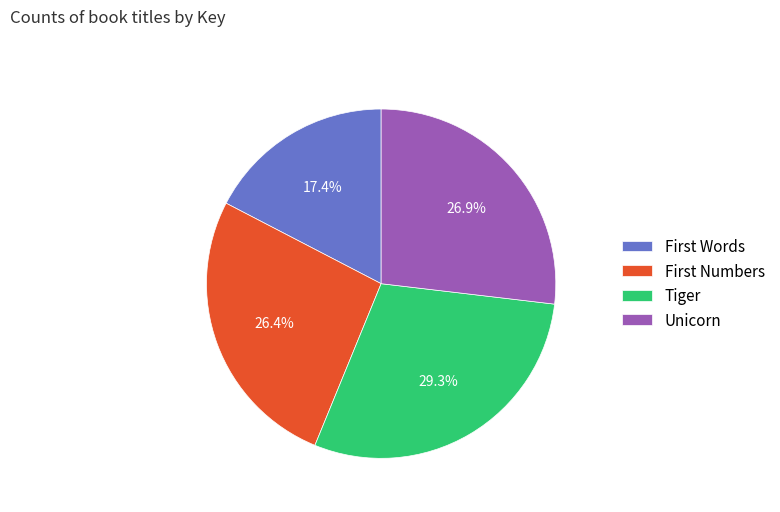

To the nearest percent, what is the difference between the Unicorn and Tiger slice percentages?

2%